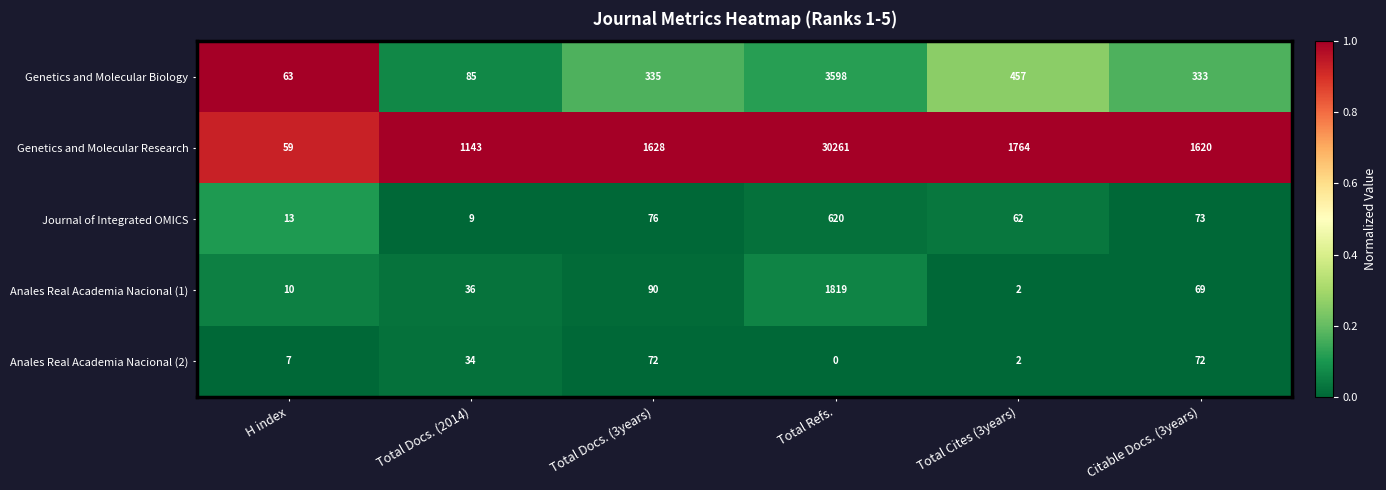

Between Total Docs. (3years) and Total Cites (3years), which series saw the biggest shift?

Genetics and Molecular Research